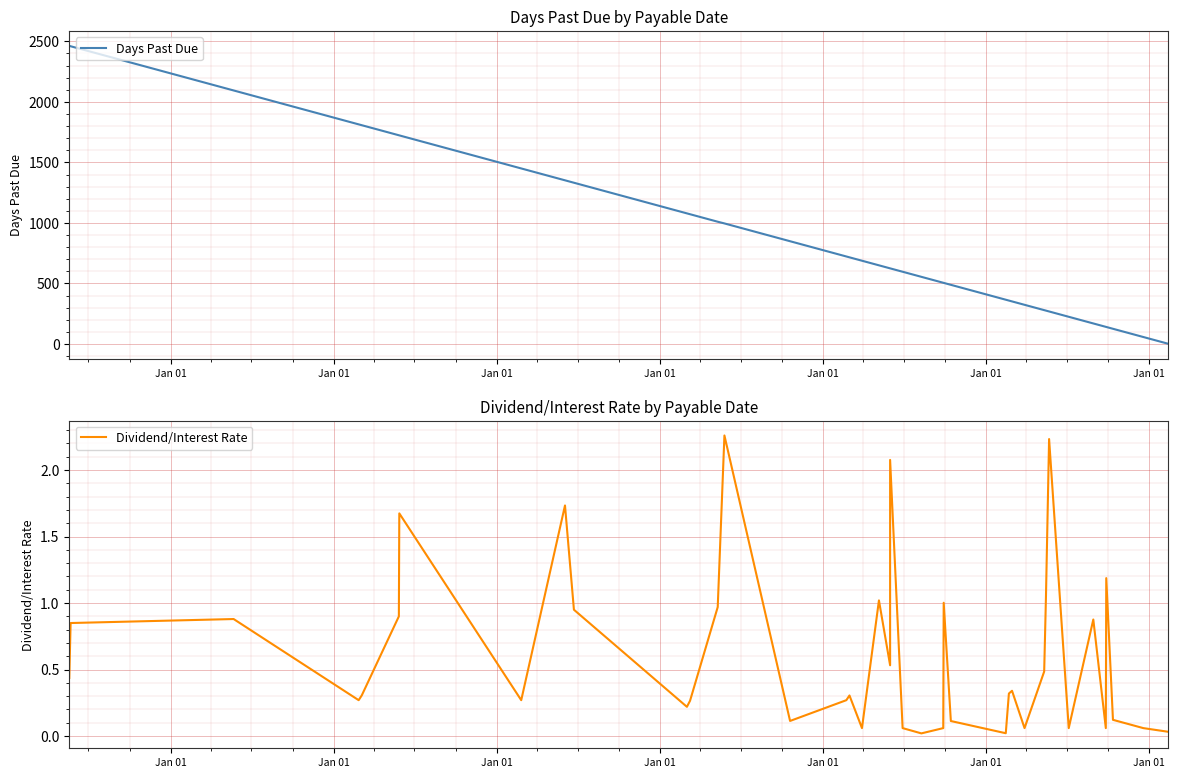

What are all the series names shown in the legend?

Days Past Due, Dividend/Interest Rate